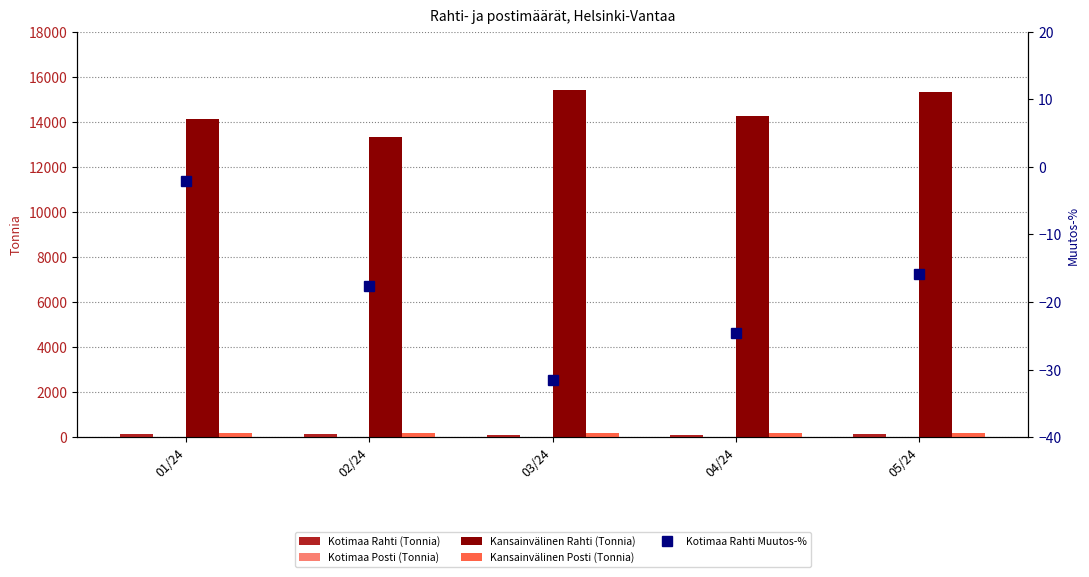

What is the difference between the second highest and second lowest values in the Kansainvälinen Posti (Tonnia) series?

7.7